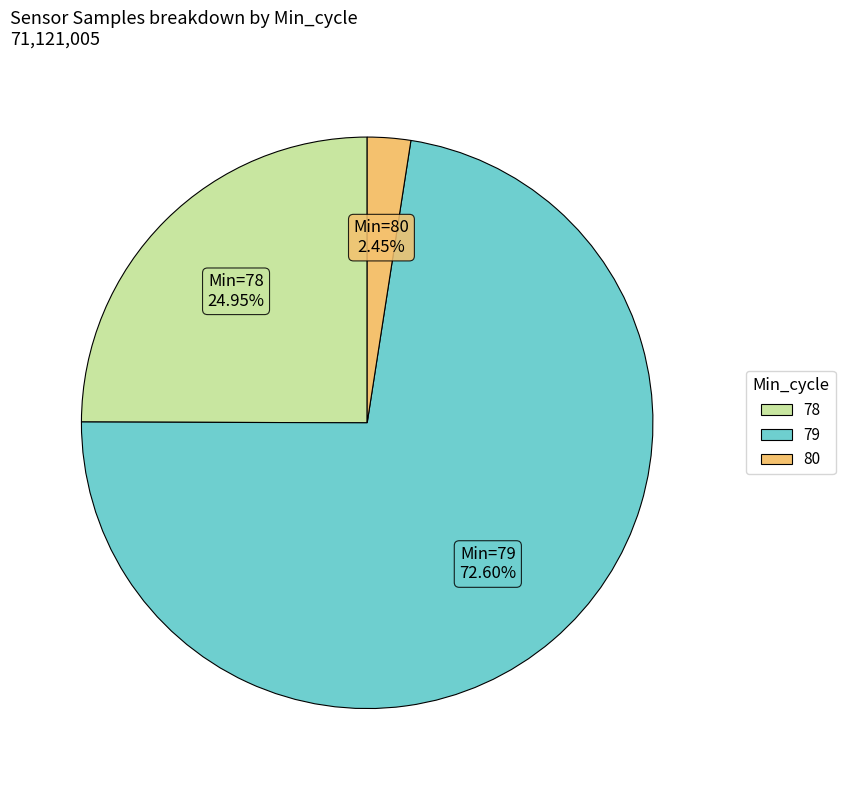

Rank the categories by value from lowest to highest.

80, 78, 79